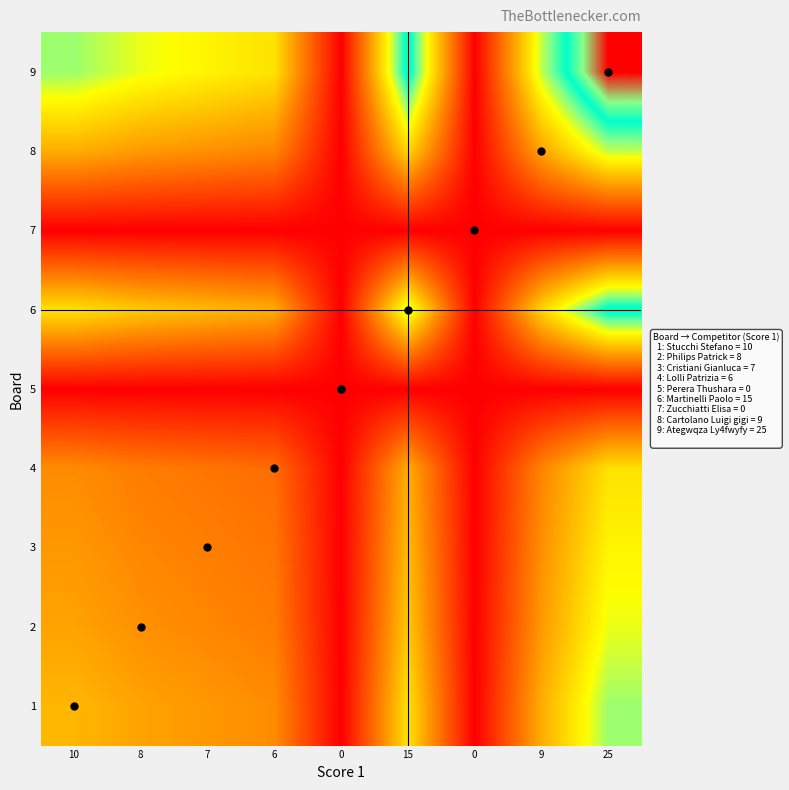

Rank the series at 25 from highest to lowest value.

9, 6, 1, 8, 2, 3, 4, 5, 7